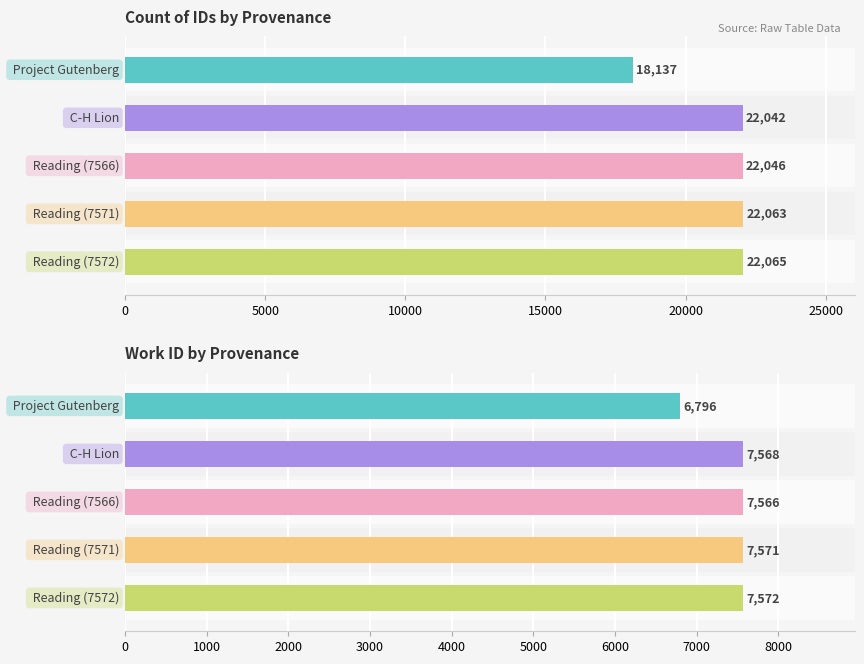

What is the difference between the second highest and second lowest values in the Work ID by Provenance series?

5